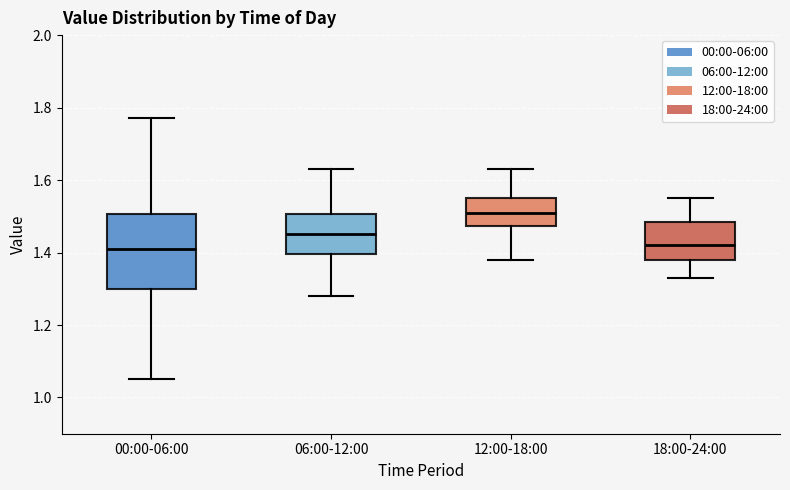

Reading left to right, transcribe this box plot: for each box, give where its median line is, the range the box spans, and where its two whiskers end, as read against the y-axis. The values are not printed on the chart, so give them approximately, as read against the axis.

00:00-06:00: median 1.42, box 1.30 to 1.50, whiskers 1.06 to 1.78
06:00-12:00: median 1.46, box 1.40 to 1.50, whiskers 1.28 to 1.64
12:00-18:00: median 1.52, box 1.48 to 1.56, whiskers 1.38 to 1.64
18:00-24:00: median 1.42, box 1.38 to 1.48, whiskers 1.34 to 1.56